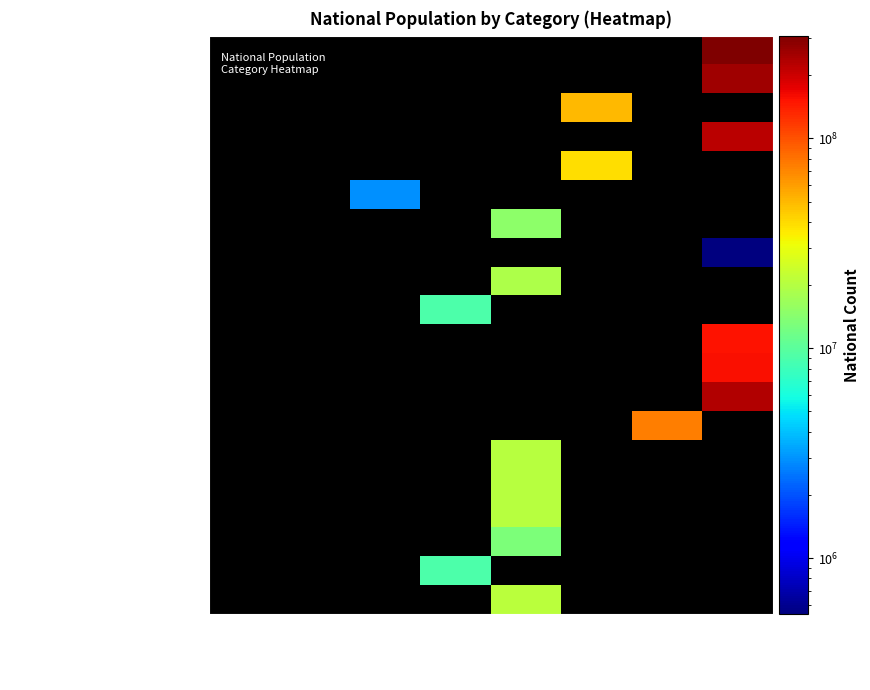

What is the total value across all series at 1.3e+07
–2.9e+07?

129064936